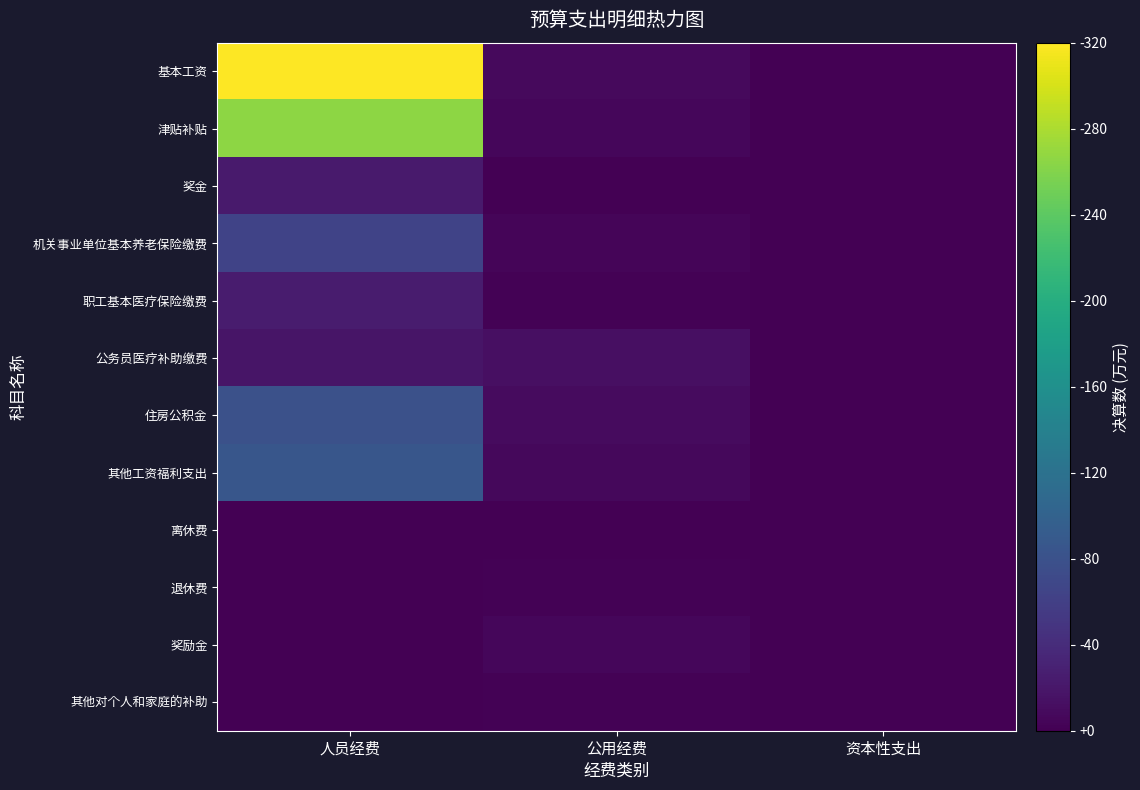

Between 人员经费 and 资本性支出, which series saw the biggest shift?

基本工资